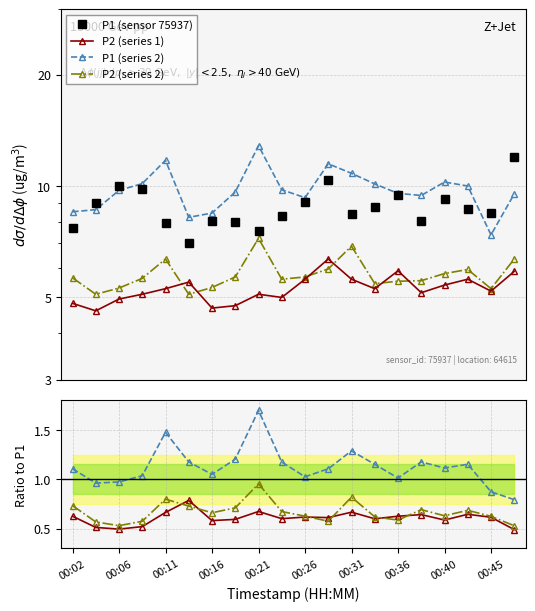

At which category does the chart reach its minimum across all series?

00:04